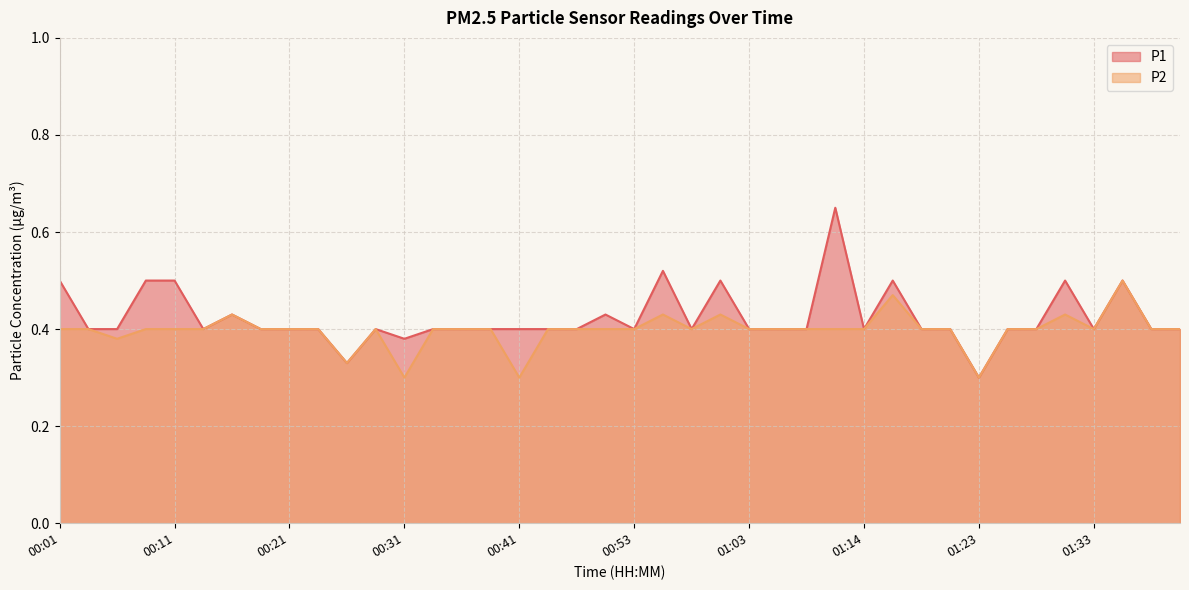

Reading right to left, what are all the values shown in this chart?

P1: 01:40=0.4	01:38=0.4	01:36=0.5	01:33=0.4	01:31=0.5	01:28=0.4	01:26=0.4	01:23=0.3	01:21=0.4	01:18=0.4	01:16=0.5	01:14=0.4	01:11=0.7	01:08=0.4	01:06=0.4	01:03=0.4	01:01=0.5	00:58=0.4	00:56=0.5	00:53=0.4	00:48=0.4	00:46=0.4	00:43=0.4	00:41=0.4	00:38=0.4	00:36=0.4	00:33=0.4	00:31=0.4	00:28=0.4	00:26=0.3	00:23=0.4	00:21=0.4	00:19=0.4	00:16=0.4	00:14=0.4	00:11=0.5	00:09=0.5	00:06=0.4	00:04=0.4	00:01=0.5
P2: 01:40=0.4	01:38=0.4	01:36=0.5	01:33=0.4	01:31=0.4	01:28=0.4	01:26=0.4	01:23=0.3	01:21=0.4	01:18=0.4	01:16=0.5	01:14=0.4	01:11=0.4	01:08=0.4	01:06=0.4	01:03=0.4	01:01=0.4	00:58=0.4	00:56=0.4	00:53=0.4	00:48=0.4	00:46=0.4	00:43=0.4	00:41=0.3	00:38=0.4	00:36=0.4	00:33=0.4	00:31=0.3	00:28=0.4	00:26=0.3	00:23=0.4	00:21=0.4	00:19=0.4	00:16=0.4	00:14=0.4	00:11=0.4	00:09=0.4	00:06=0.4	00:04=0.4	00:01=0.4